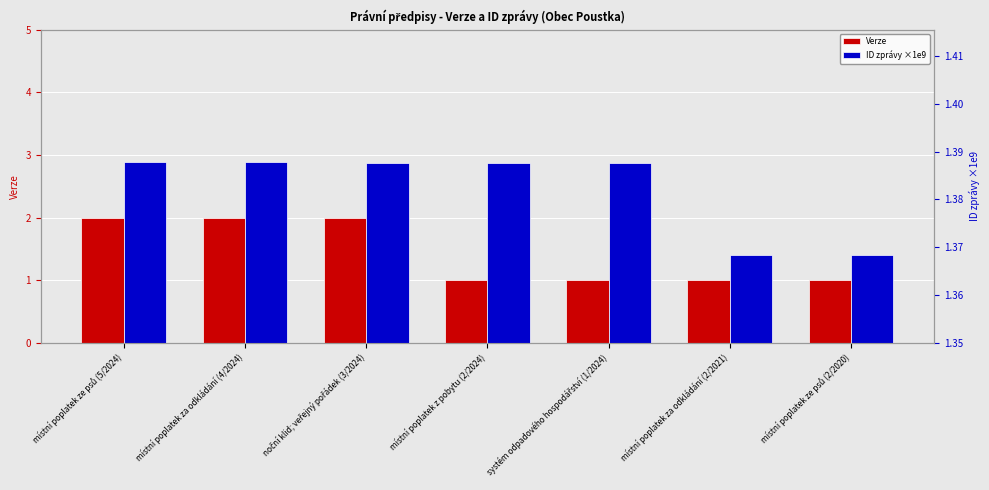

Which label corresponds to the largest value in the chart?

místní poplatek ze psů (5/2024)